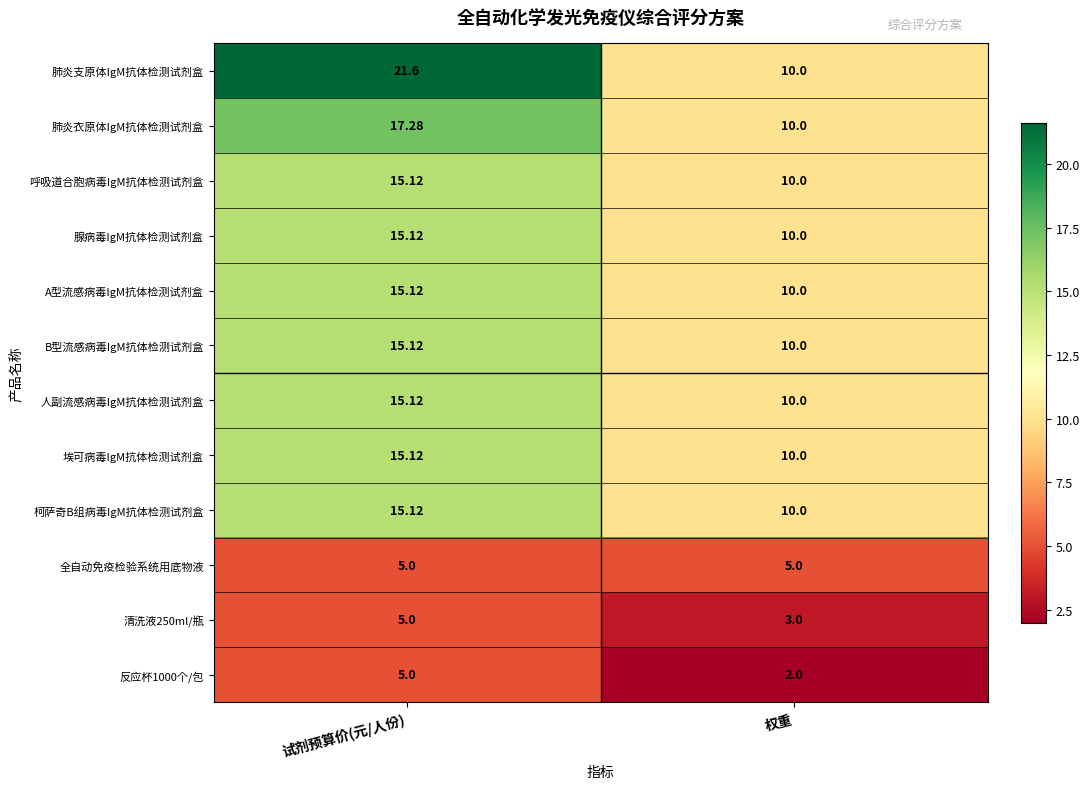

At which label does 呼吸道合胞病毒IgM抗体检测试剂盒 first exceed 15?

试剂预算价(元/人份)